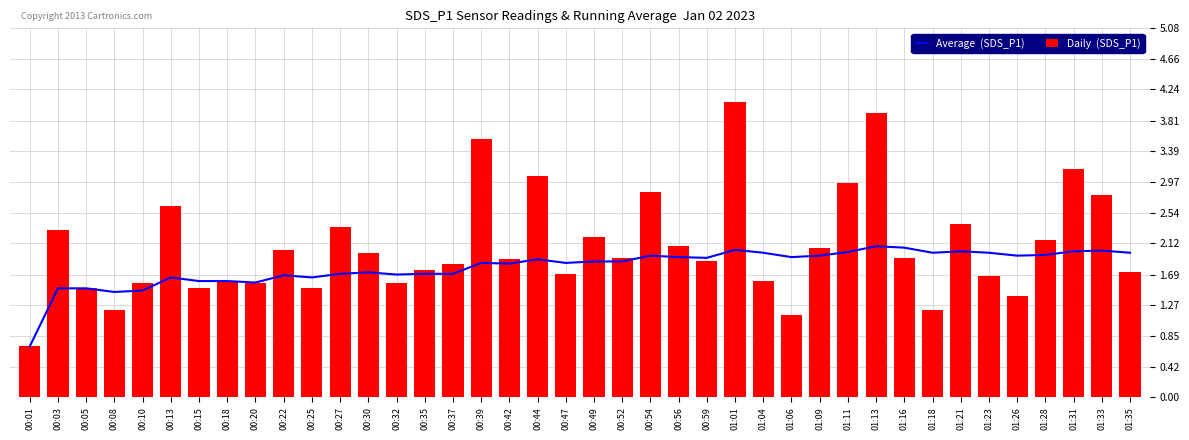

Which category has the highest value in the Average  (SDS_P1) series?

01:13